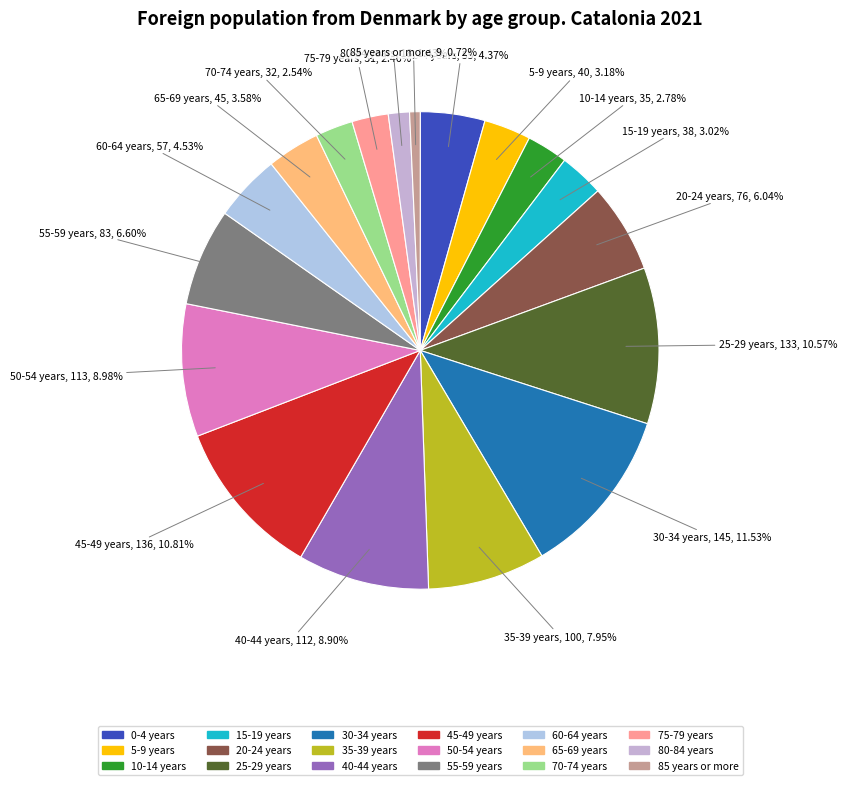

What is the smallest slice in the pie chart?

85 years or more